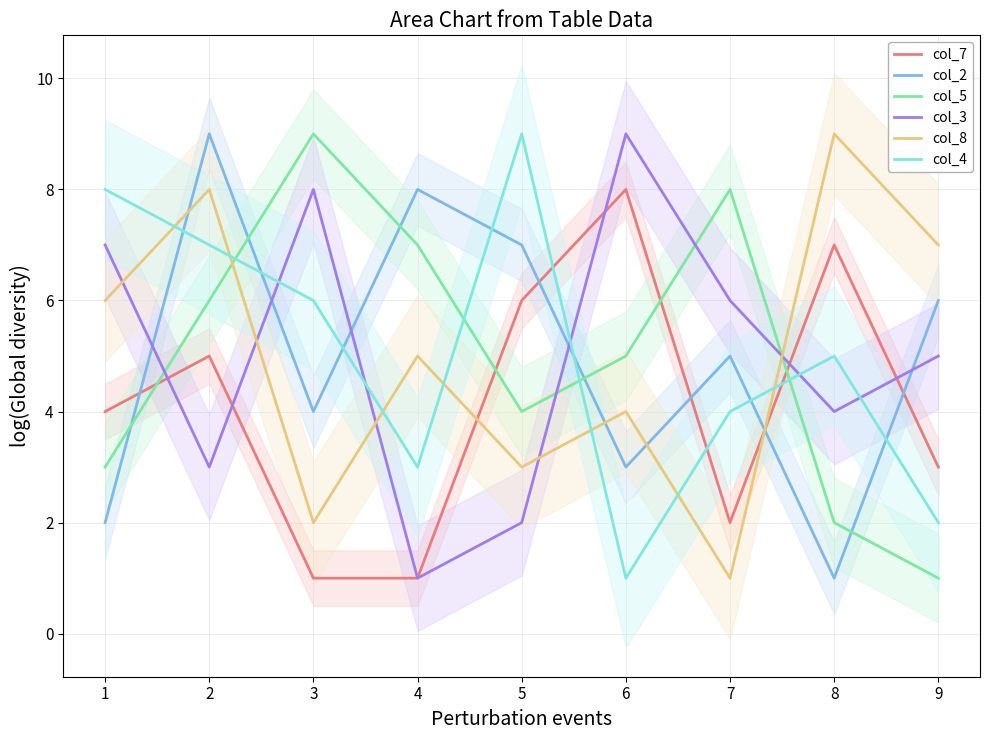

In col_5, how many points are higher than both neighbors (excluding endpoints)?

2